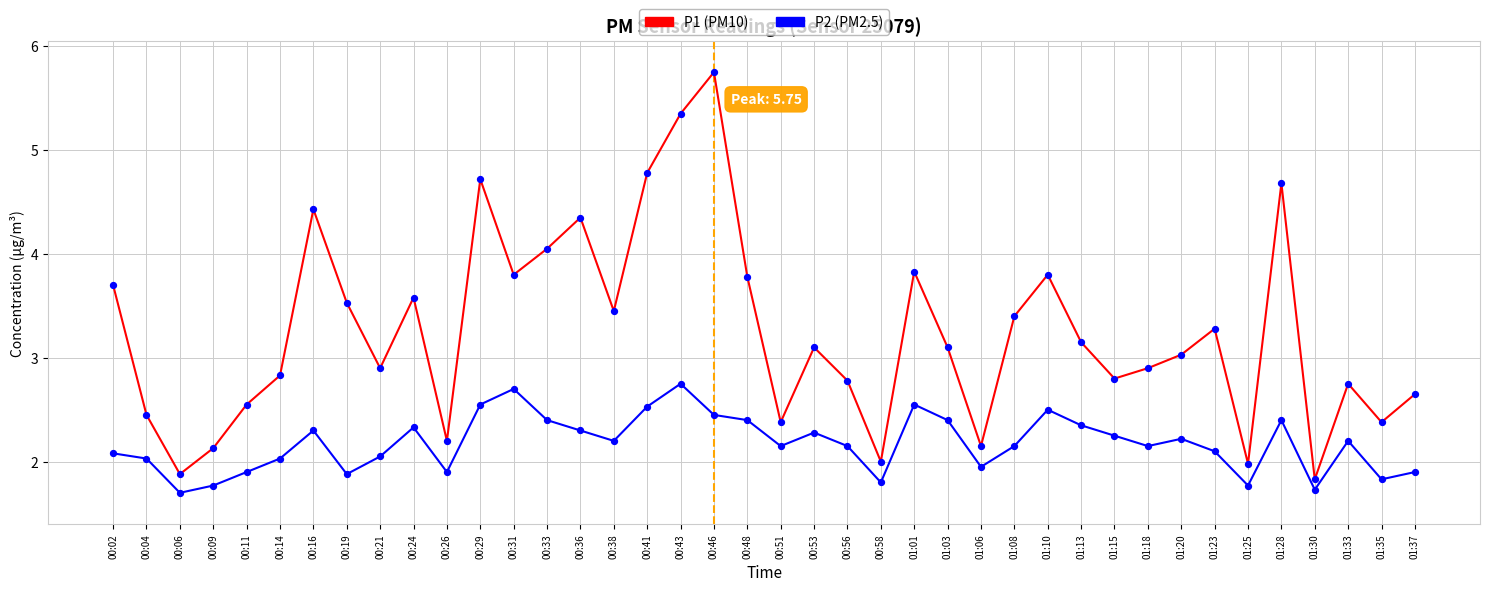

What is the total value across all series at 01:06?

4.1